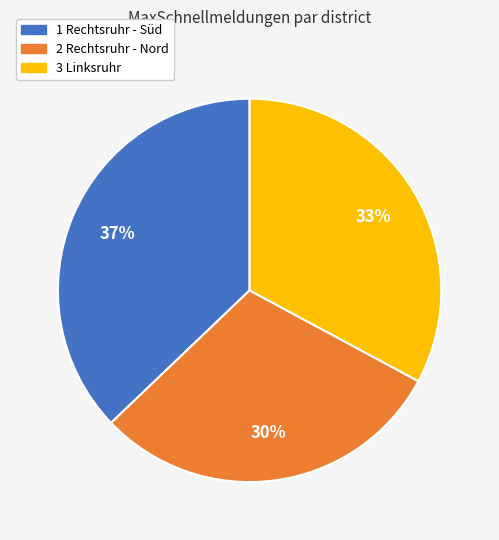

To the nearest percent, what is the difference between the largest and smallest slice percentages?

7%